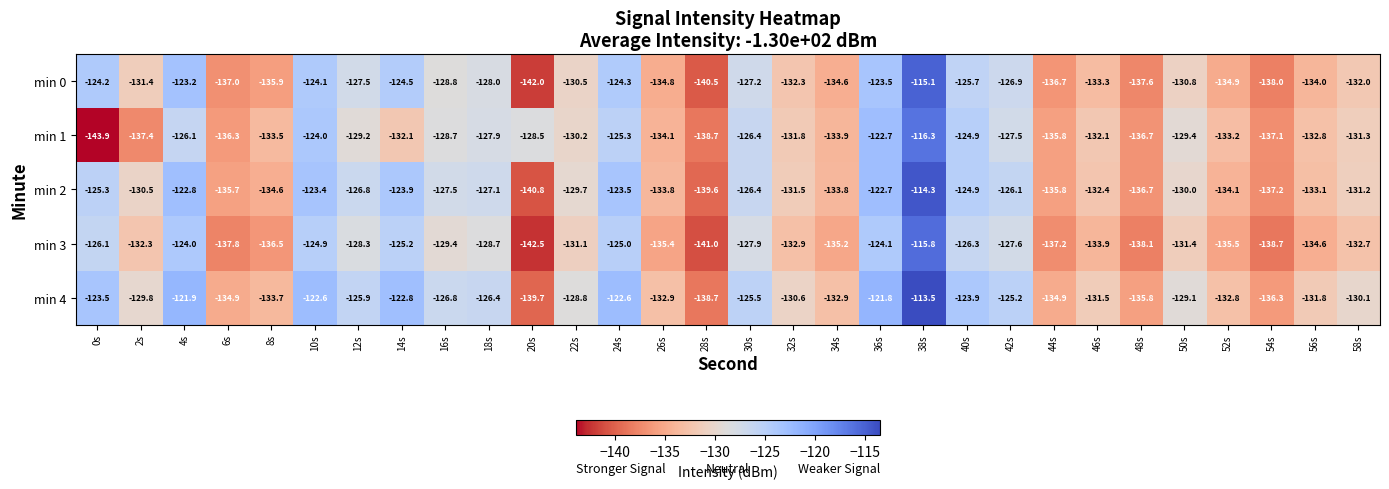

The value of min 1 at 18s is -42.8. True or false?

False